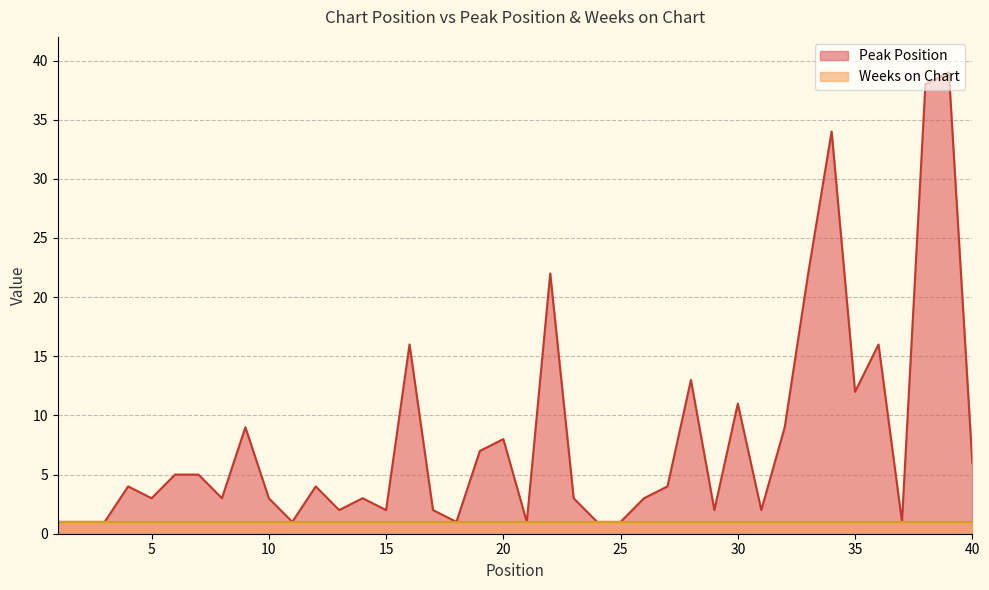

What is the difference between the second highest and second lowest values?

37